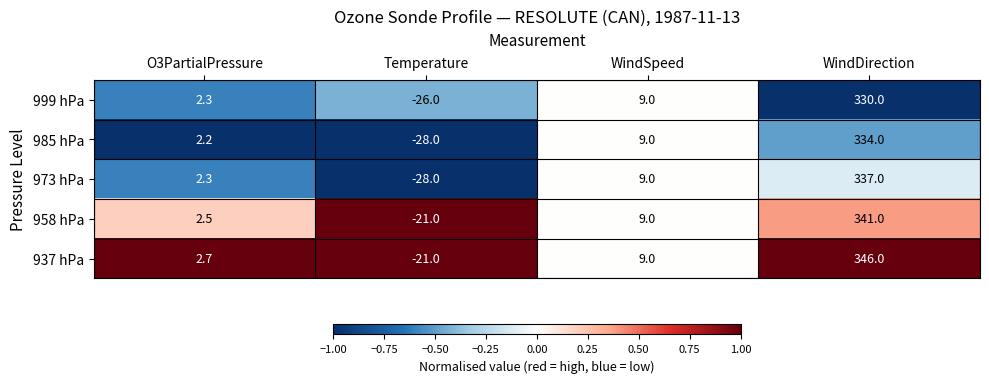

Reading right to left, extract all data points from this chart.

999 hPa: WindDirection=330.0	WindSpeed=9.0	Temperature=-26.0	O3PartialPressure=2.3
985 hPa: WindDirection=334.0	WindSpeed=9.0	Temperature=-28.0	O3PartialPressure=2.2
973 hPa: WindDirection=337.0	WindSpeed=9.0	Temperature=-28.0	O3PartialPressure=2.3
958 hPa: WindDirection=341.0	WindSpeed=9.0	Temperature=-21.0	O3PartialPressure=2.5
937 hPa: WindDirection=346.0	WindSpeed=9.0	Temperature=-21.0	O3PartialPressure=2.7